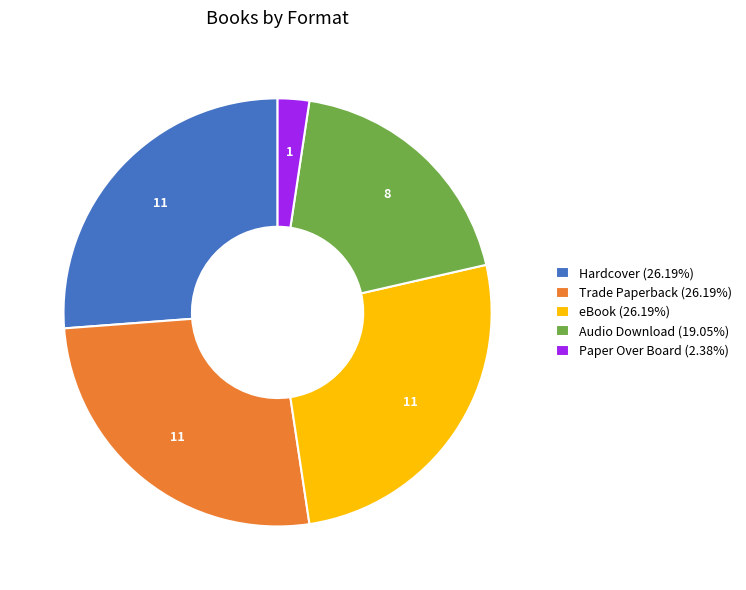

Is the sum of Trade Paperback (26.19%) and Audio Download (19.05%) greater than half?

No